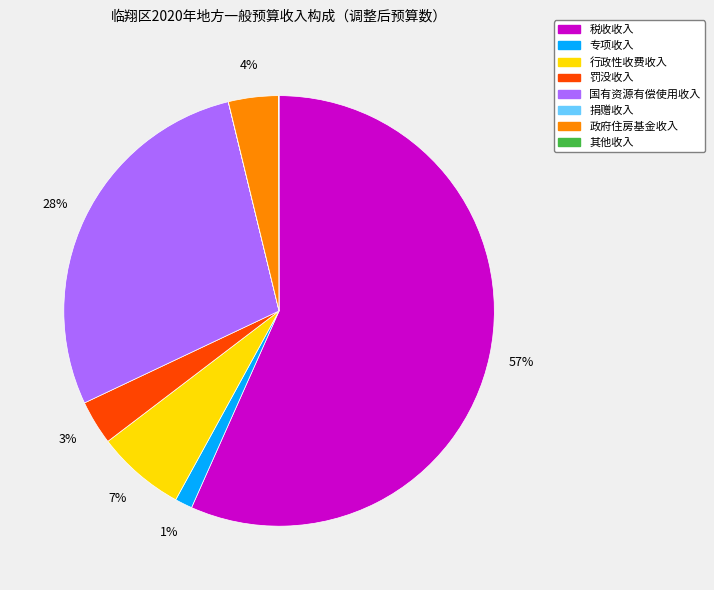

To the nearest percent, what portion does 专项收入 represent?

1%